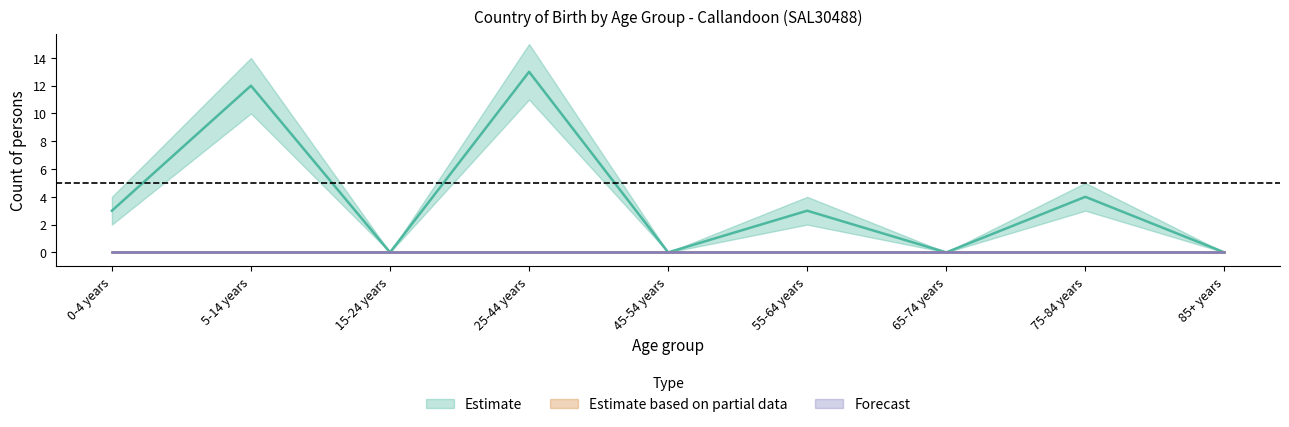

Reading right to left, list all the values displayed in this chart.

Estimate: 0	4	0	3	0	13	0	12	3
Estimate based on partial data: 0	0	0	0	0	0	0	0	0
Forecast: 0	0	0	0	0	0	0	0	0